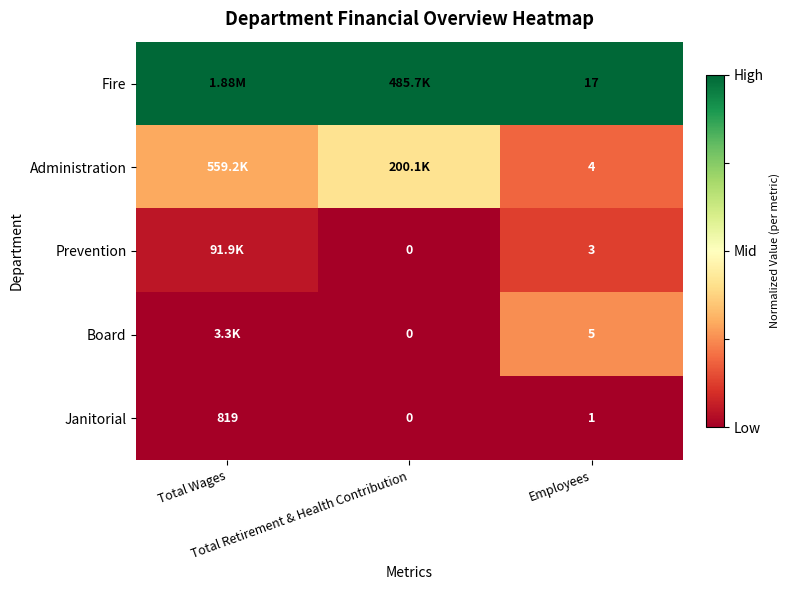

What is the difference between the highest and lowest values at Total Retirement & Health Contribution?

1.0